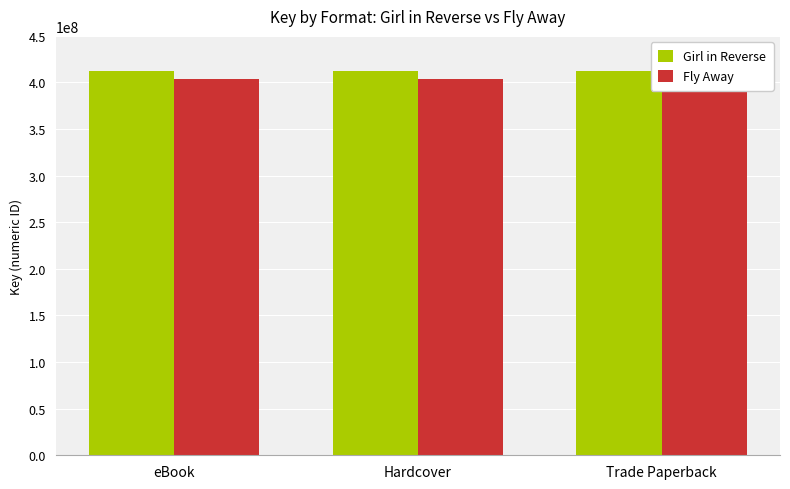

At which label does Fly Away reach its minimum?

eBook